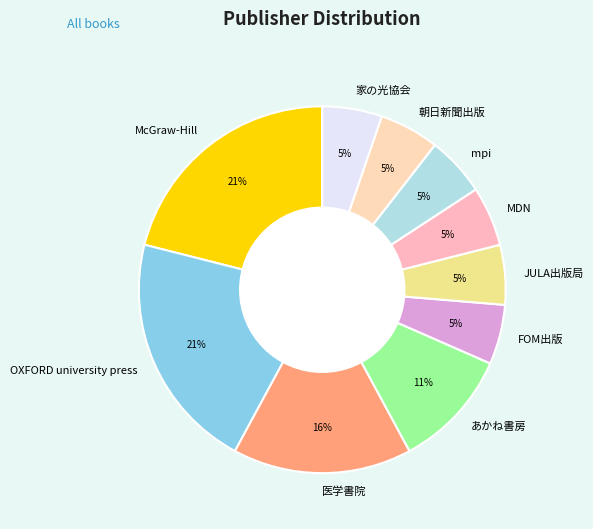

The MDN slice represents 5% of the pie. True or false?

True